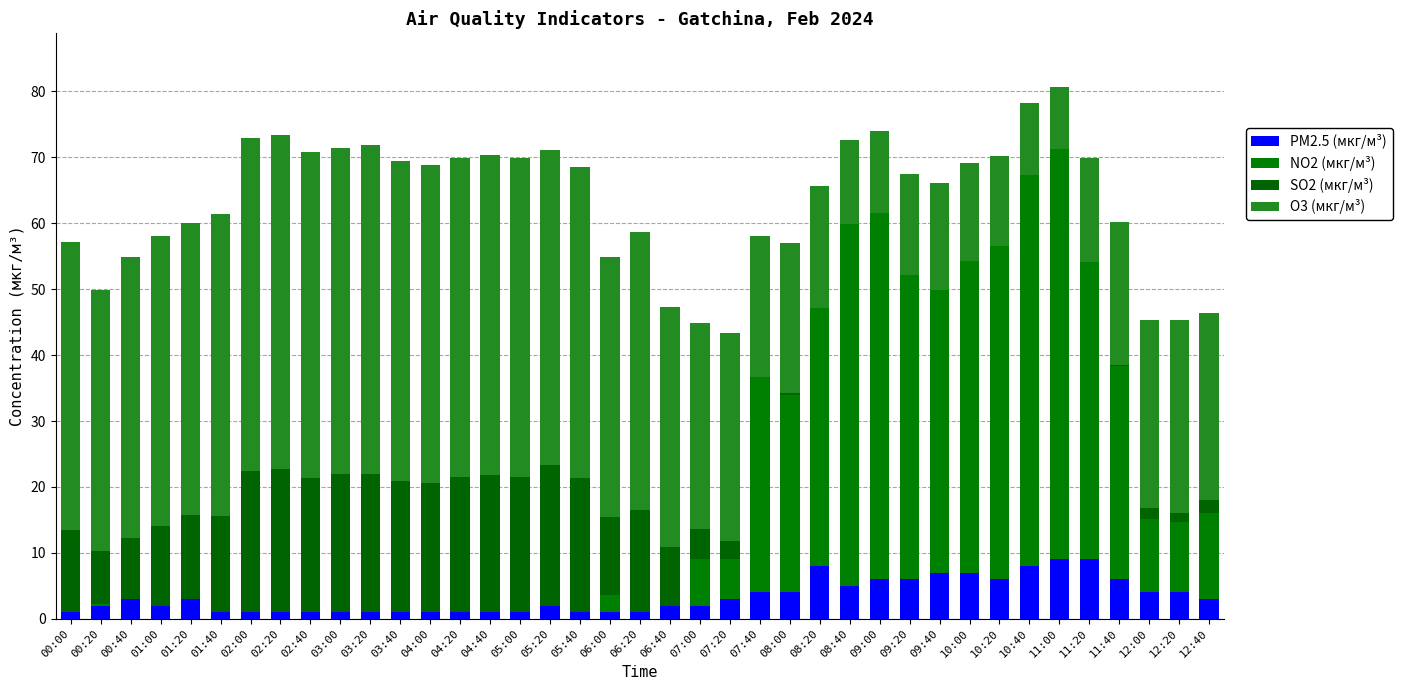

What position from the left is 11:00?

34